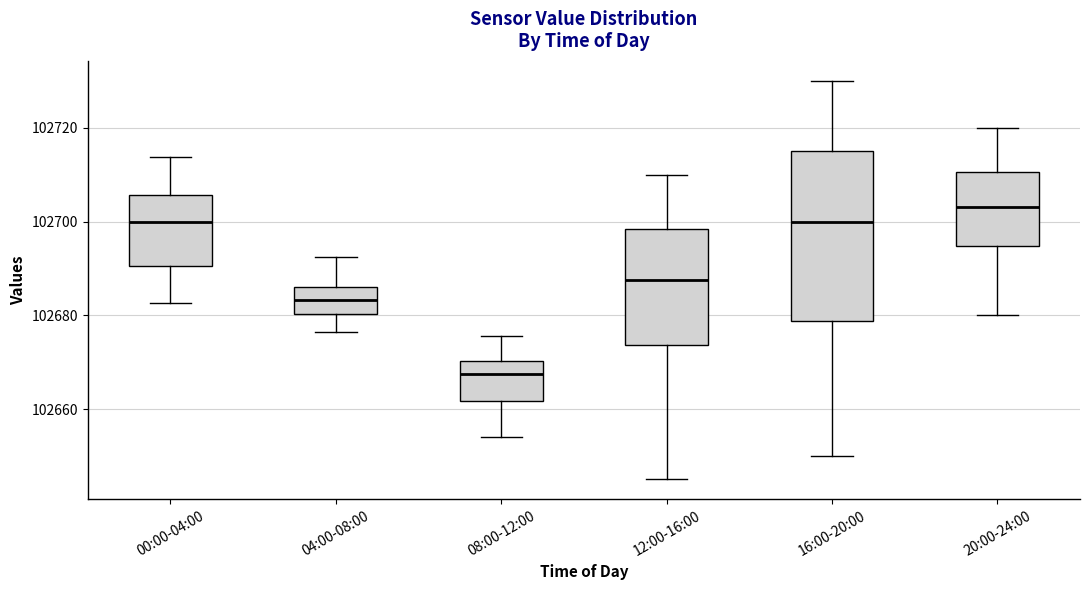

Comparing the boxes themselves (not the whiskers), which one is the tallest?

16:00-20:00